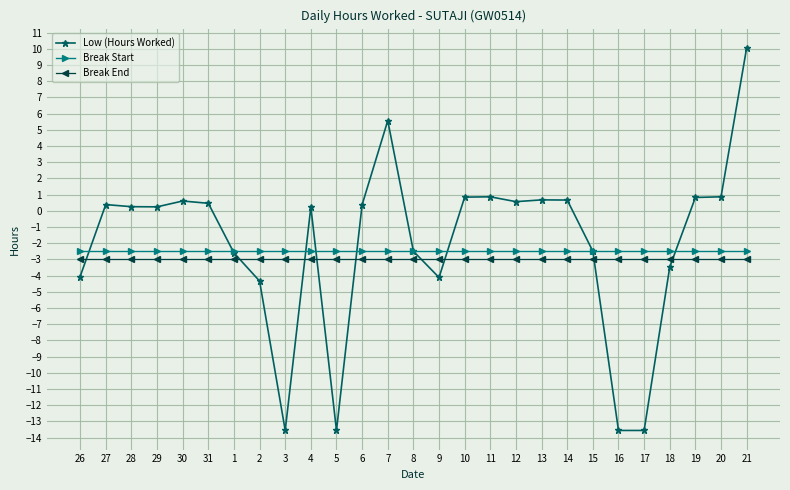

What value does the Break Start series have at 31?

-2.5